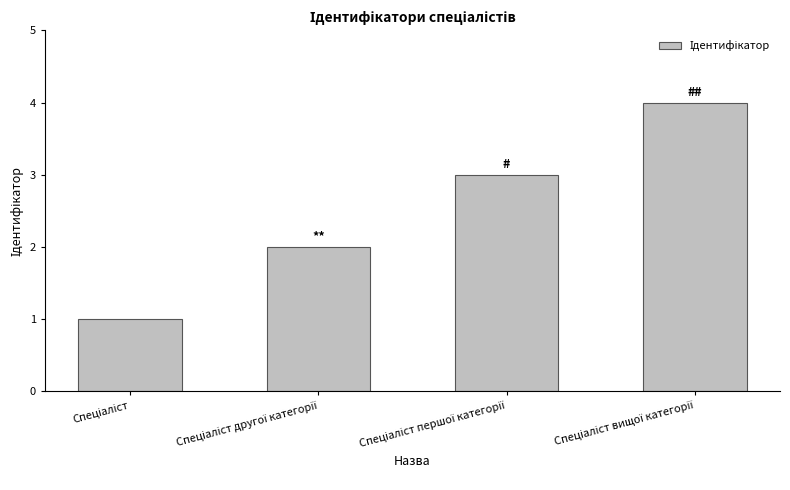

Does the chart contain any negative values?

No